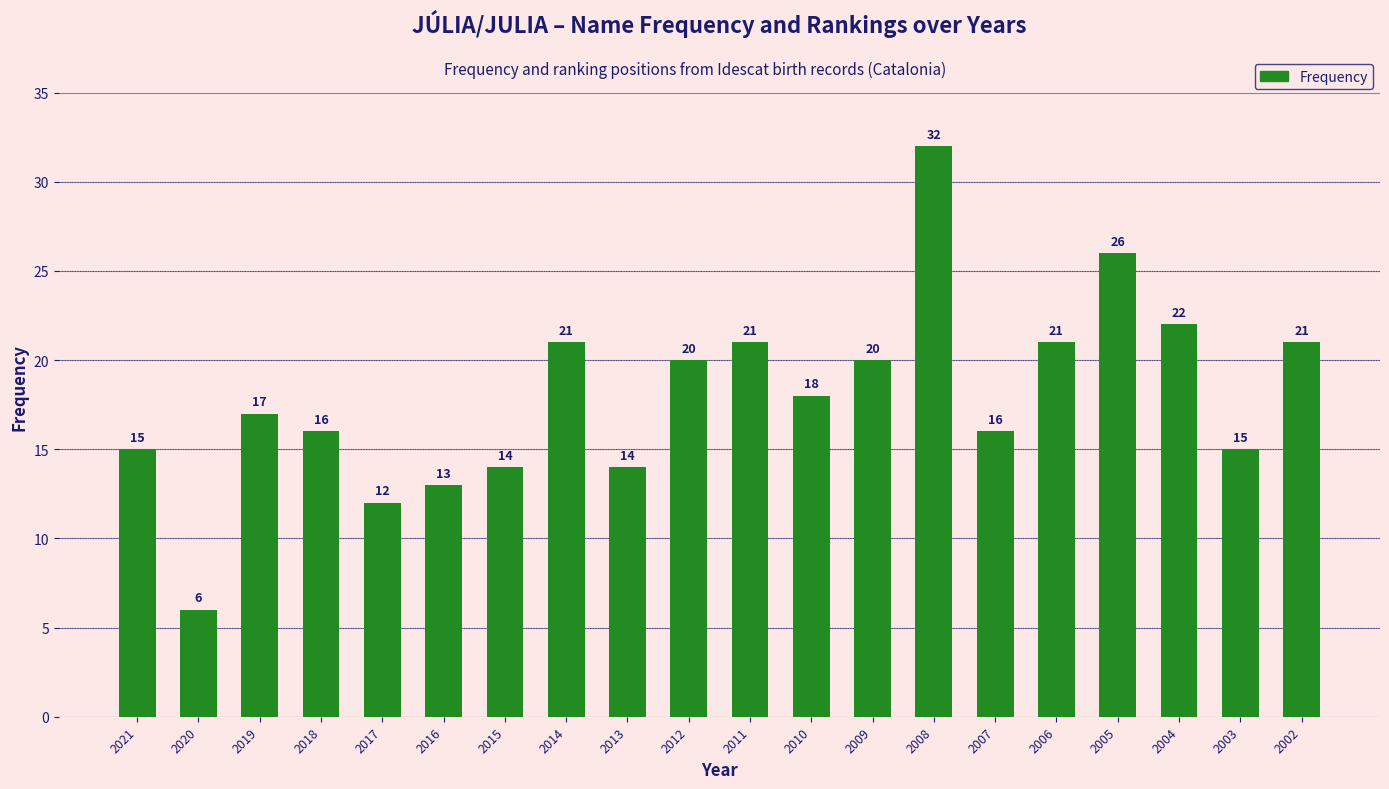

Count the number of categories in the chart.

20